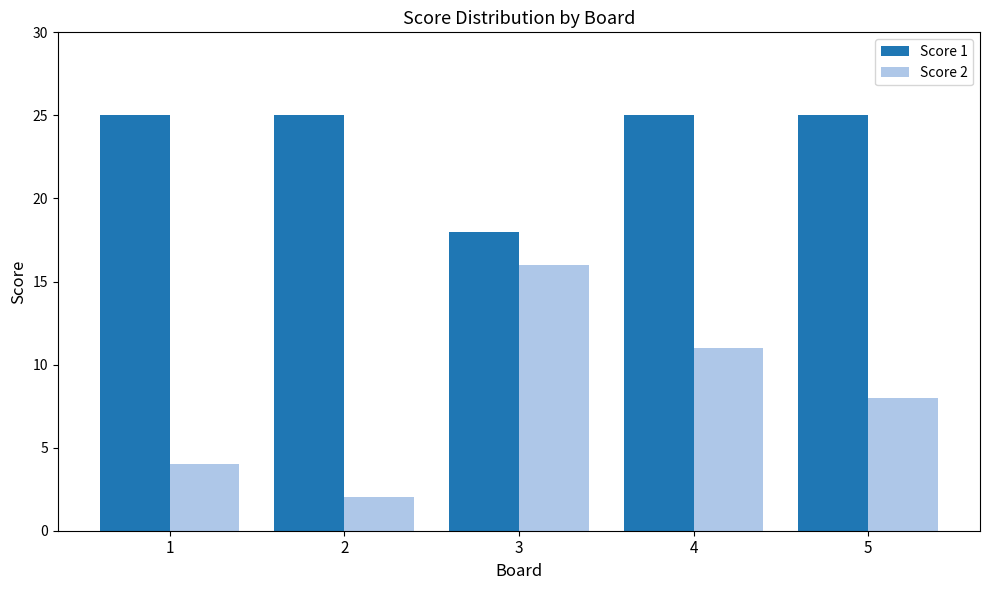

Is the value of Score 2 at 4 greater than the value of Score 1 at 5?

No